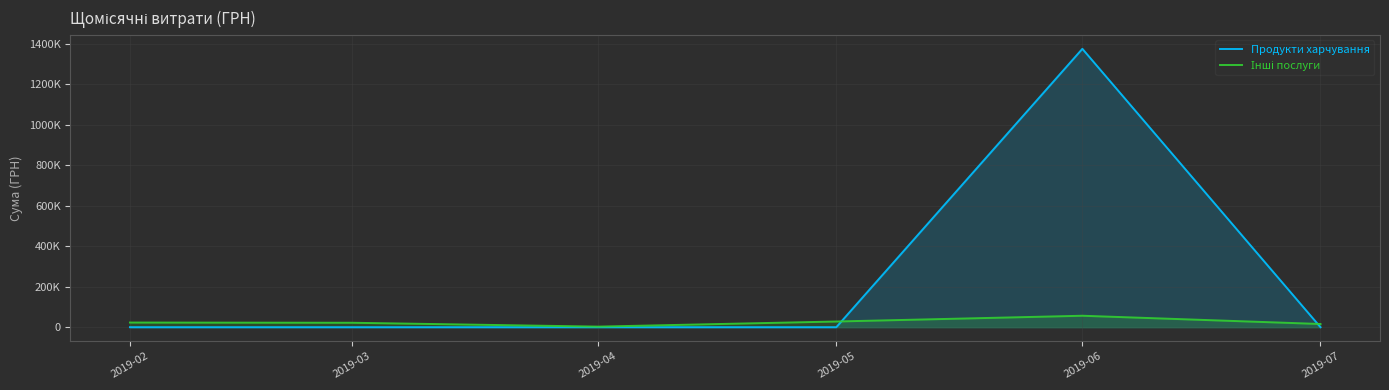

Reading right to left, list all the values displayed in this chart.

Продукти харчування: 0.0	1375476.1	0.0	0.0	0.0	0.0
Інші послуги: 15850.7	56607.0	28135.5	2867.0	21950.0	23012.0